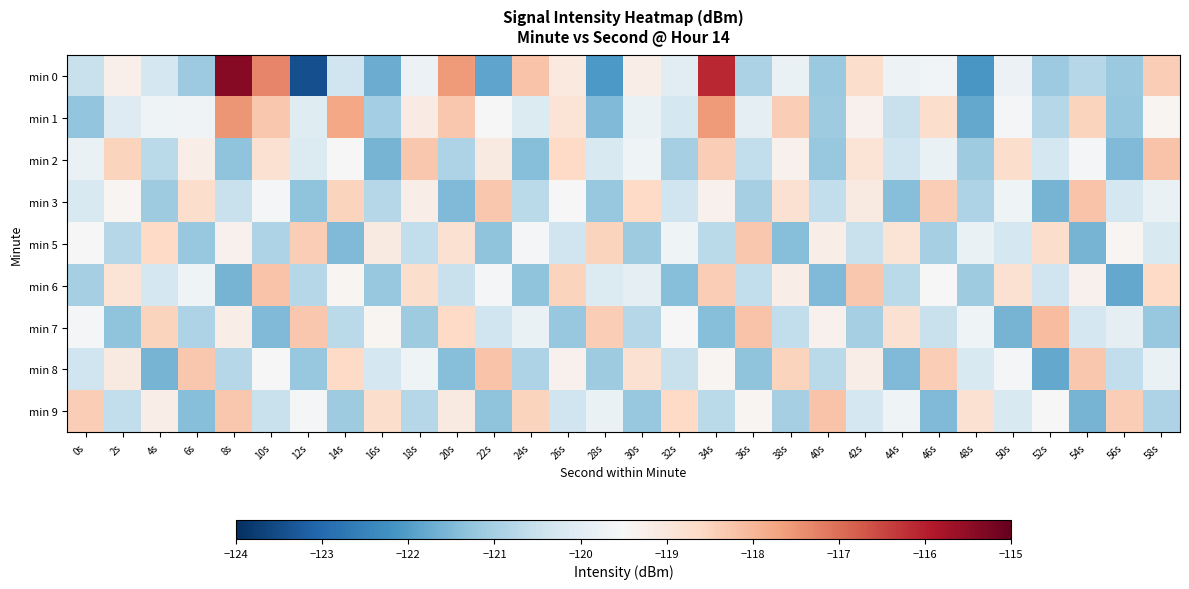

Which label corresponds to the smallest value in the chart?

12s